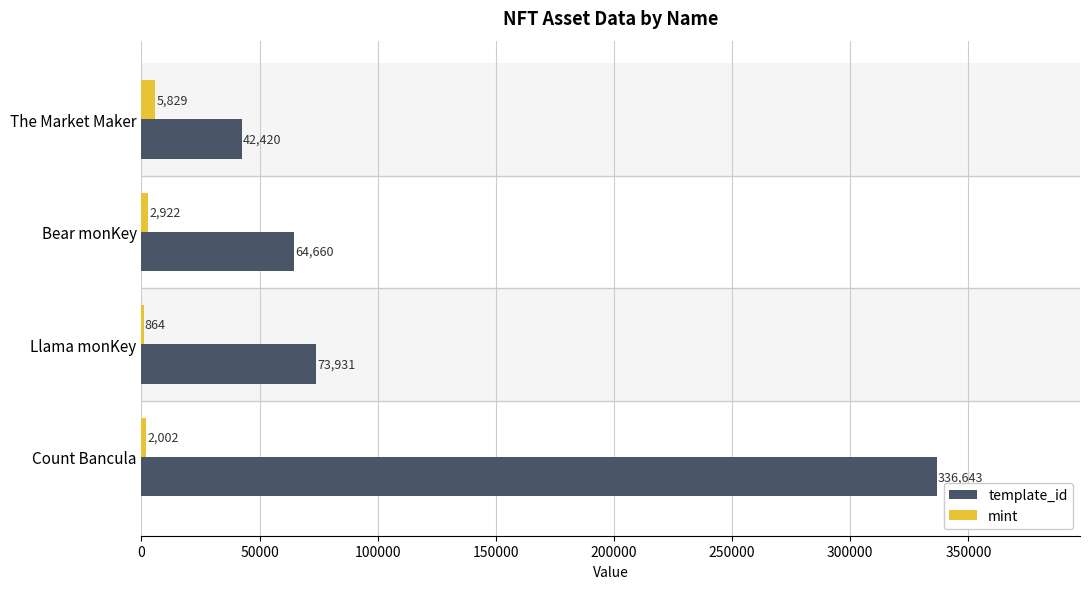

Which category has the highest value in the template_id series?

Count Bancula